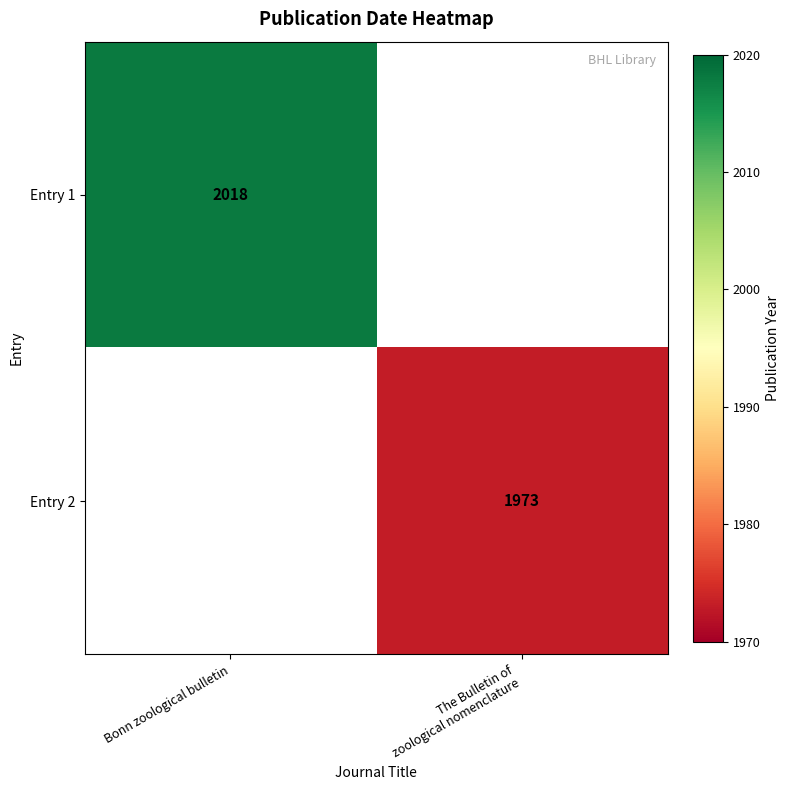

The Entry 1 series shows 2018 at Bonn zoological bulletin. True or false?

True